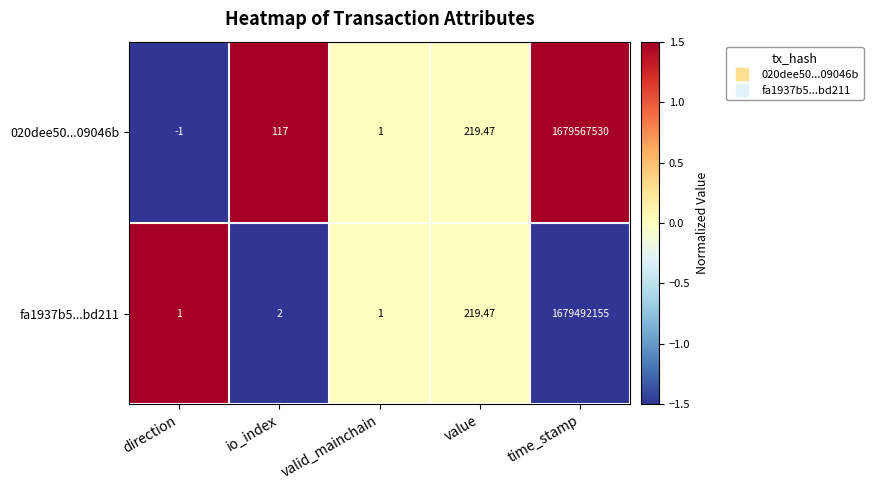

List the series in order of their peak value, highest first.

020dee50...09046b, fa1937b5...bd211